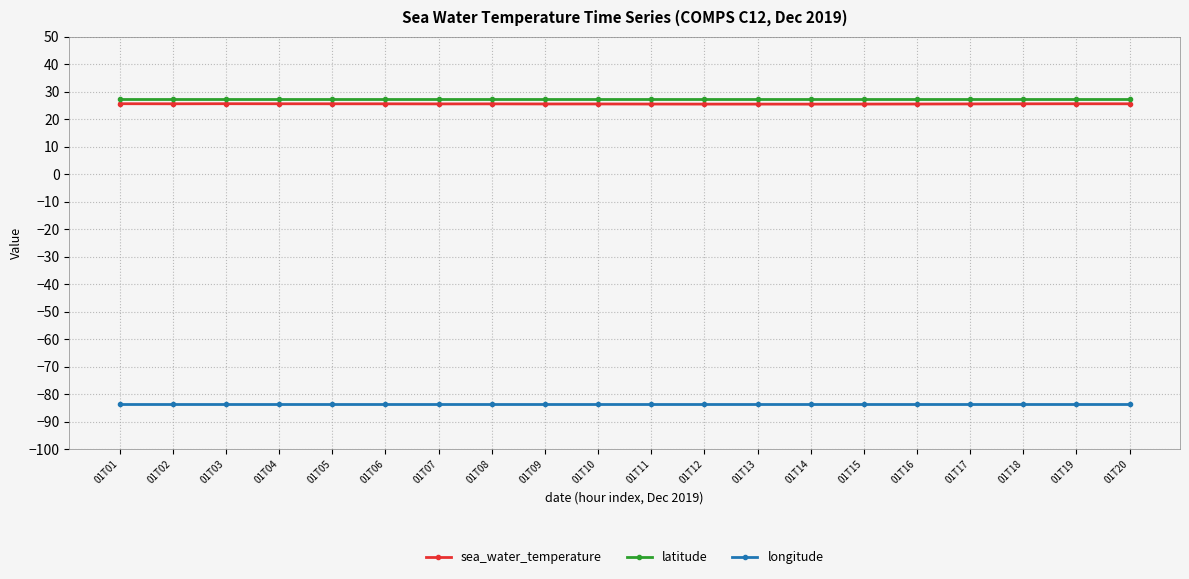

What is the value of the latitude point at the 15th from the left?

27.5